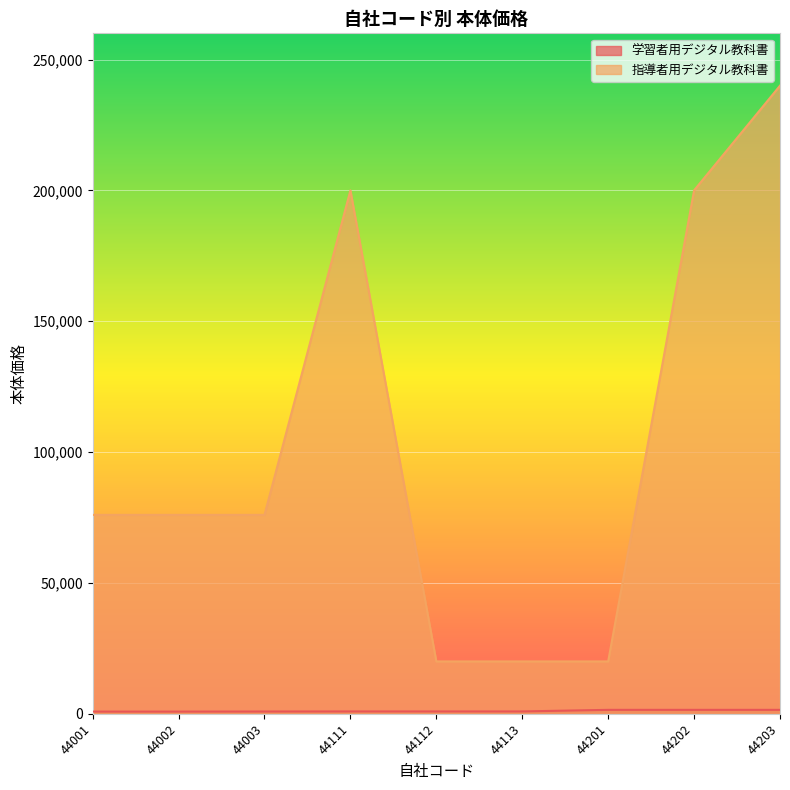

Between 44001 and 44112, which series saw the biggest shift?

指導者用デジタル教科書